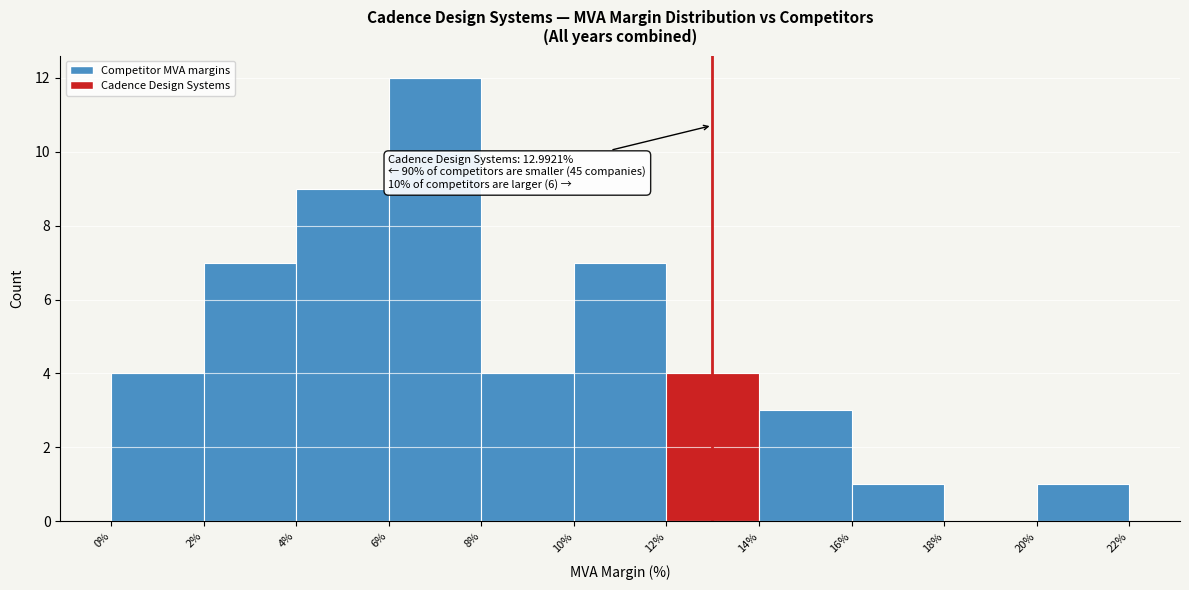

Over which range of the x-axis is the bar tallest?

6% to 8%